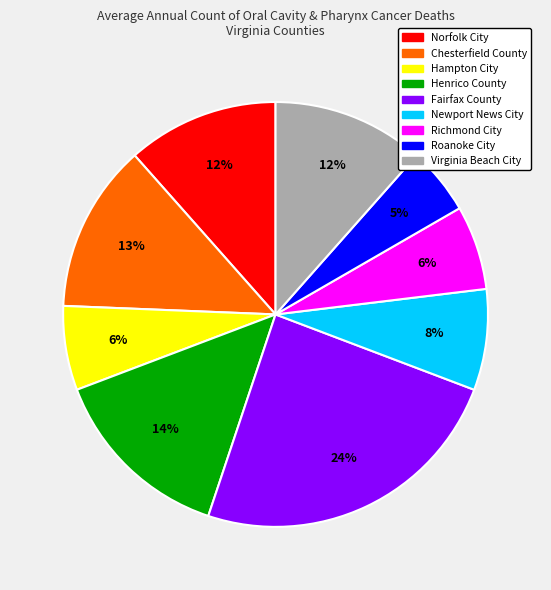

To the nearest percent, what is the average slice percentage?

11%